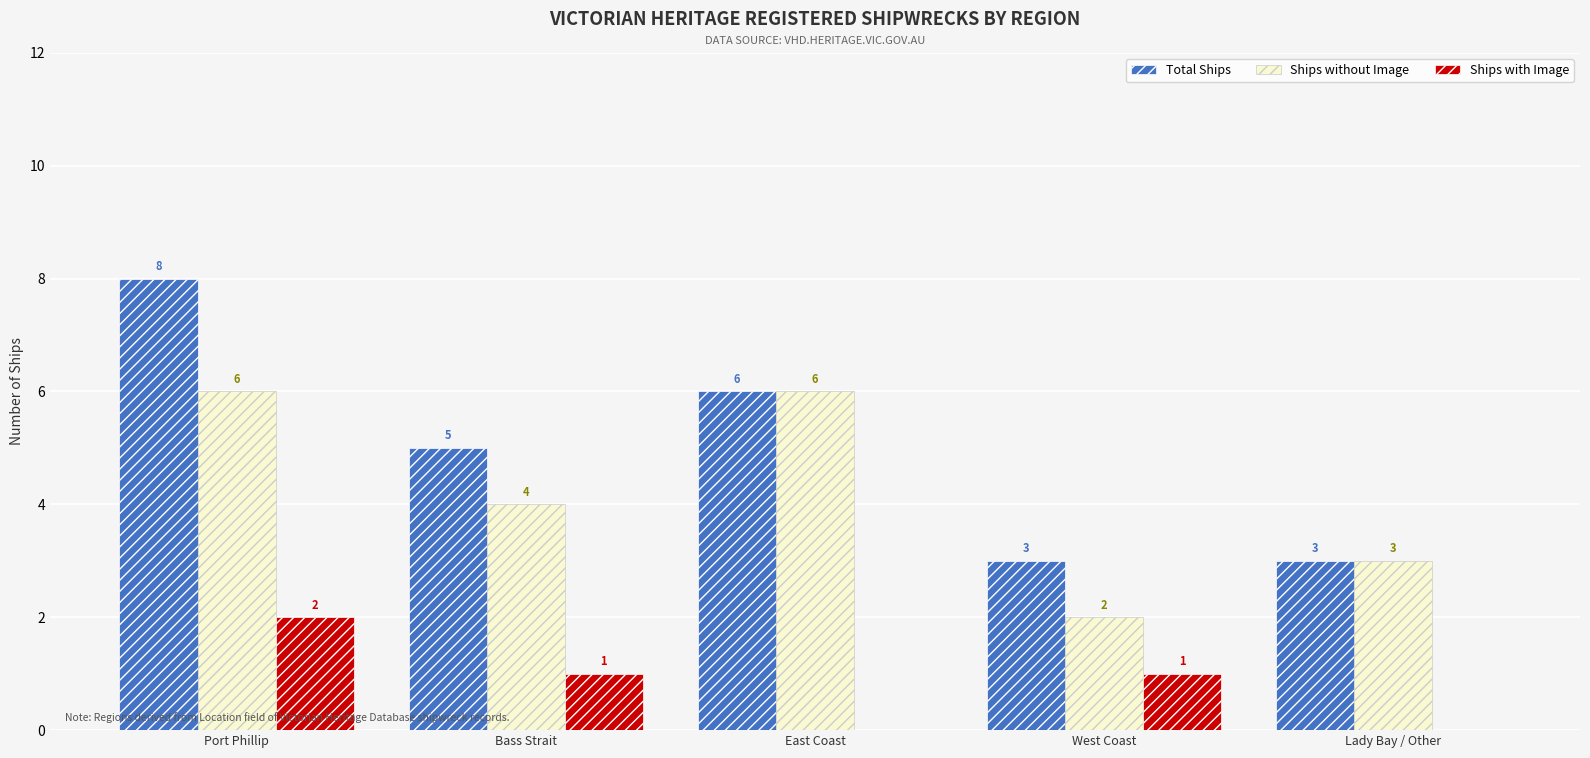

What is the difference between the Ships without Image values at East Coast and Lady Bay / Other?

3